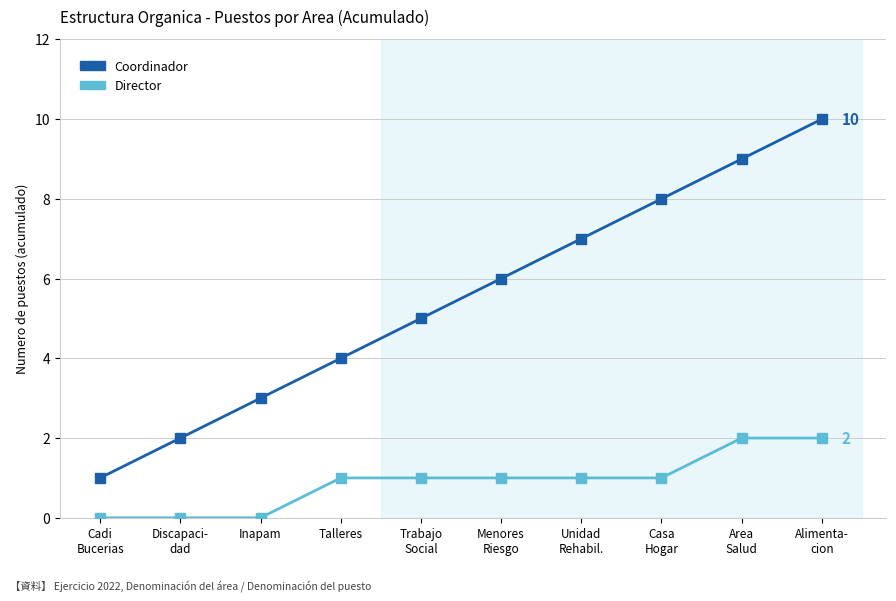

At which category is the sum across all series the highest?

Alimenta-
cion